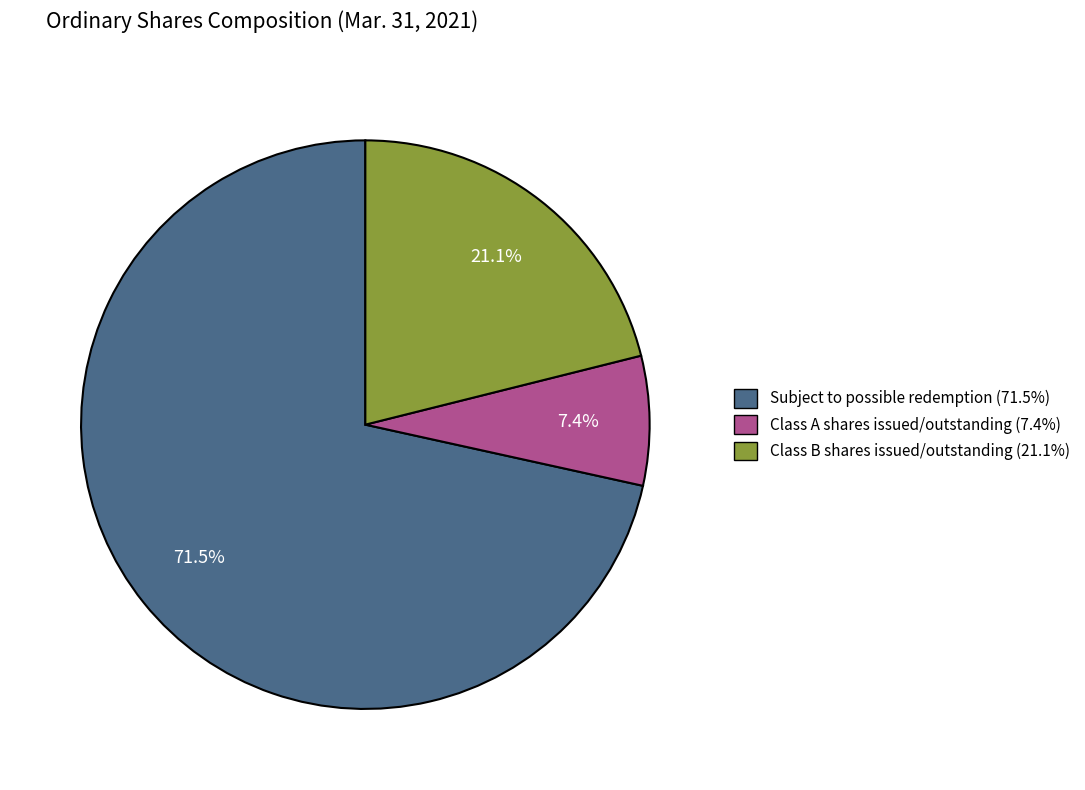

The Class A shares issued/outstanding slice represents 1% of the pie. True or false?

False